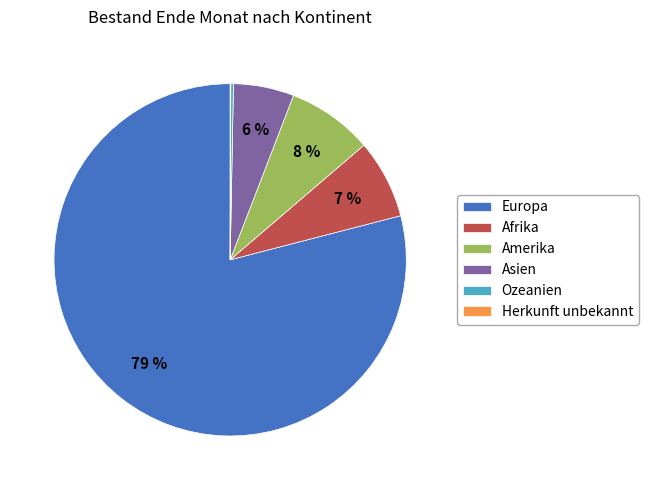

Is Afrika the majority of the pie?

No